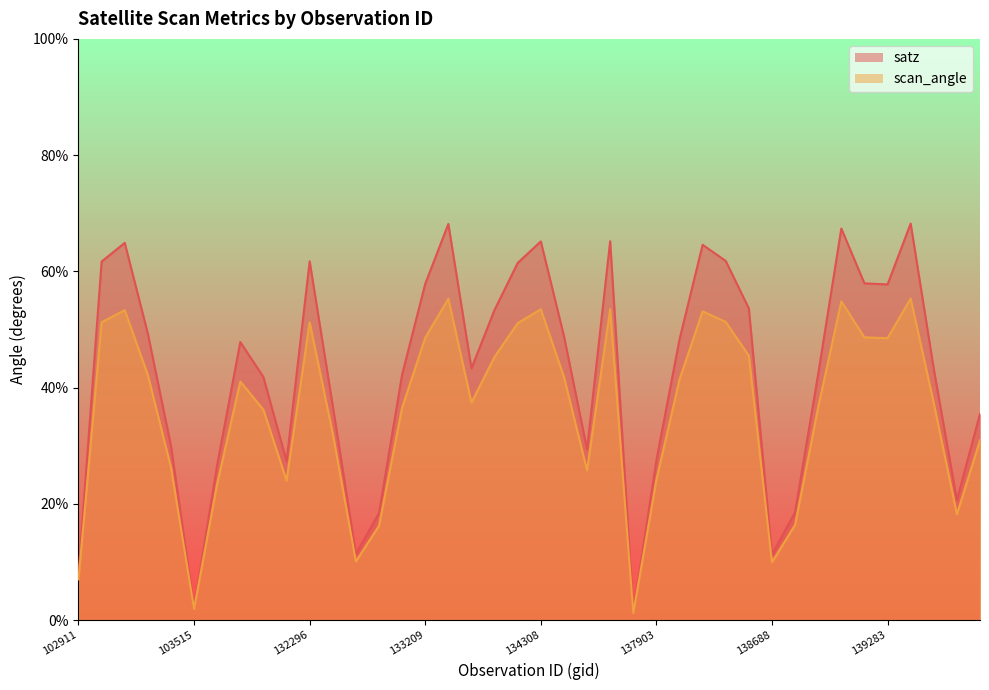

What is the total value across all series at 134124?

98.7